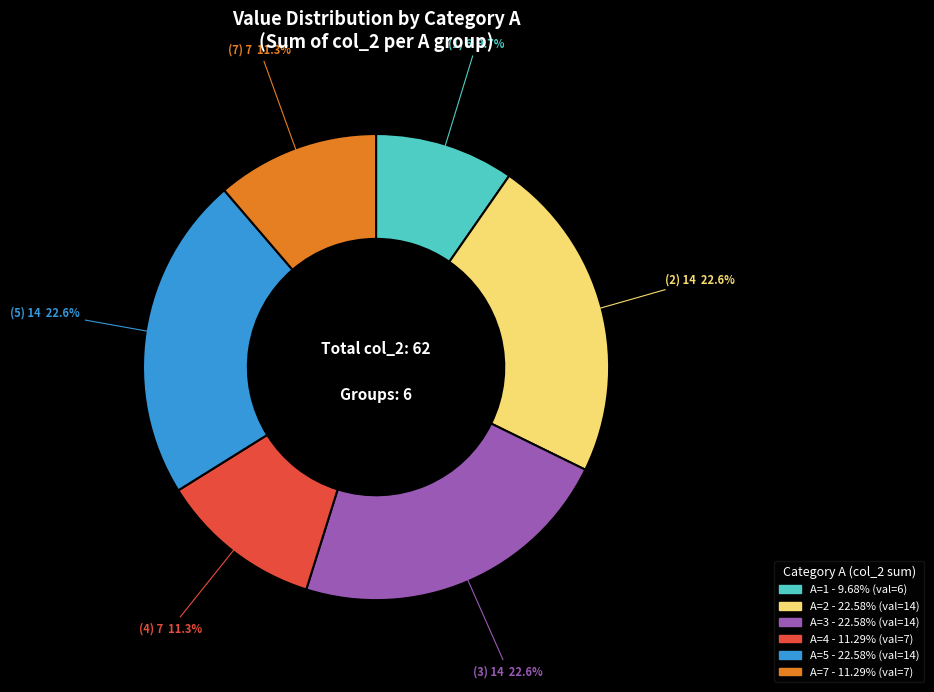

Is there a majority slice in this chart?

No